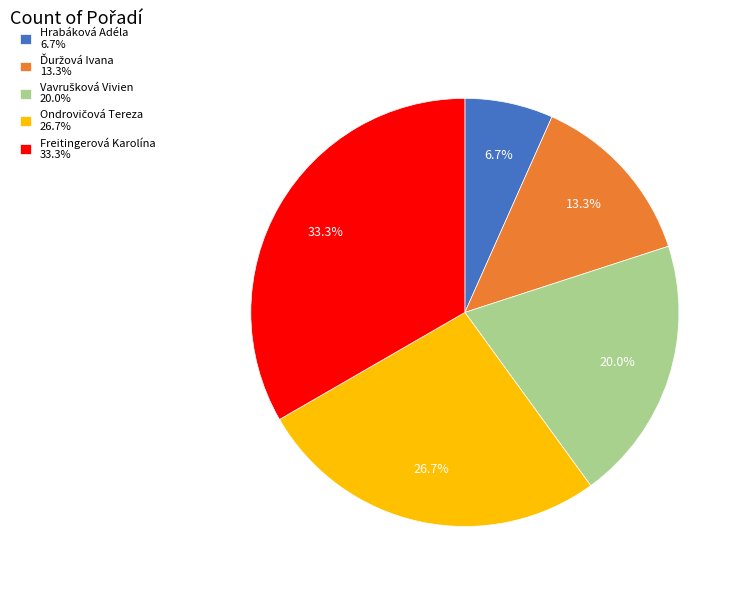

Does Freitingerová Karolína 33.3% represent more than half of the total?

No